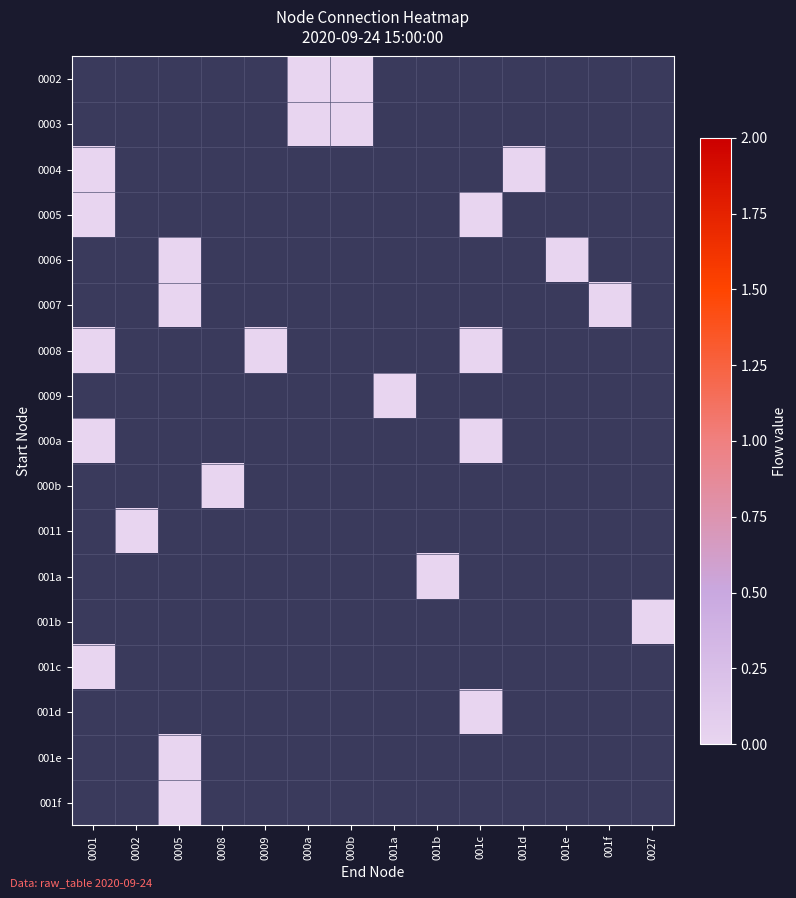

Which category has the lowest value in the 001d series?

0001